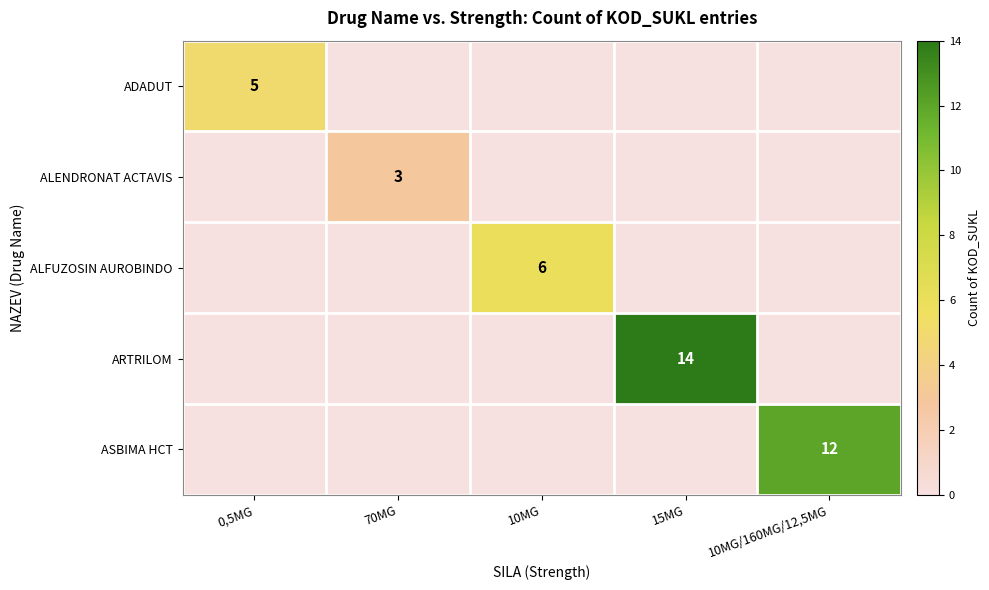

The ADADUT series shows 5 at 0,5MG. True or false?

True